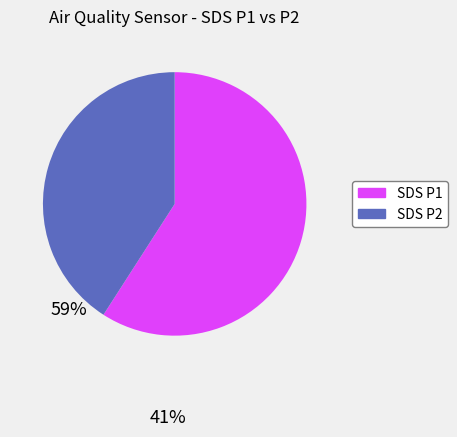

How many segments does this pie chart have?

2